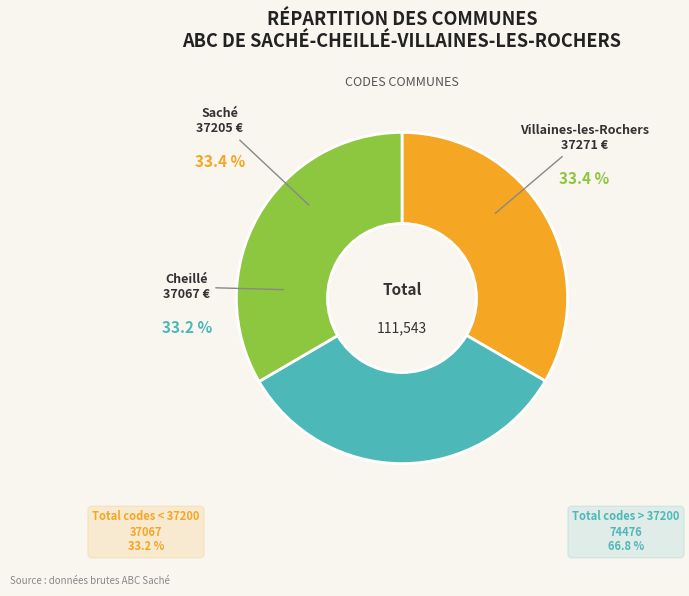

Does any single category account for the majority?

No